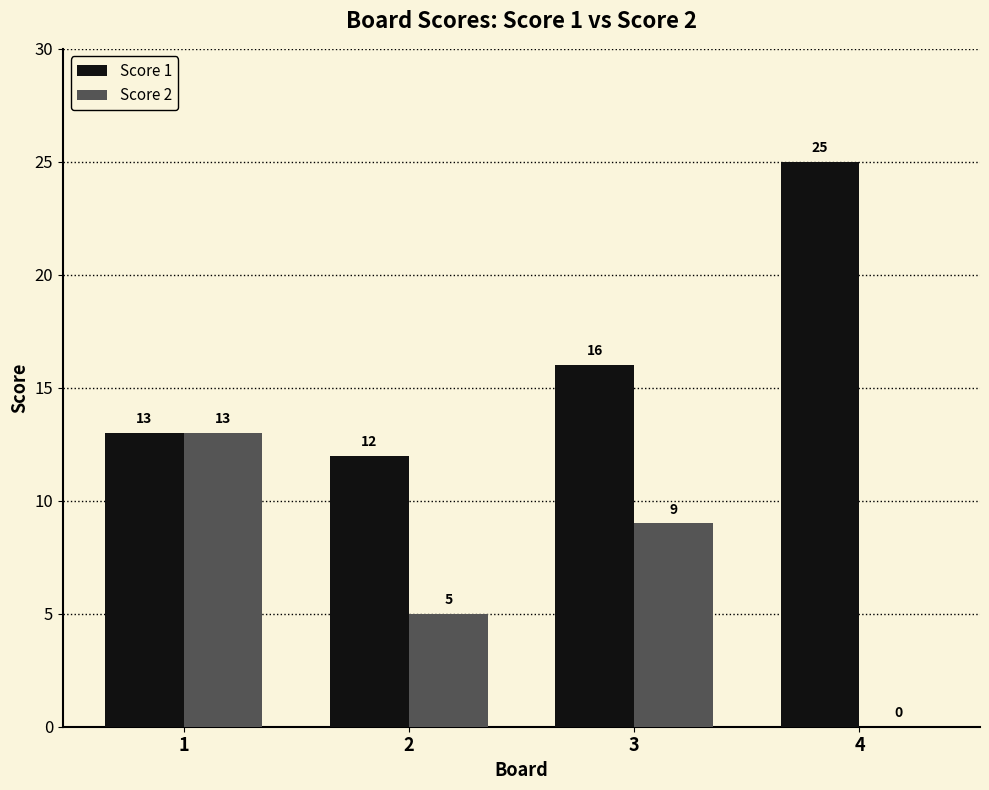

Is it true that Score 1 equals 13 at 1?

True